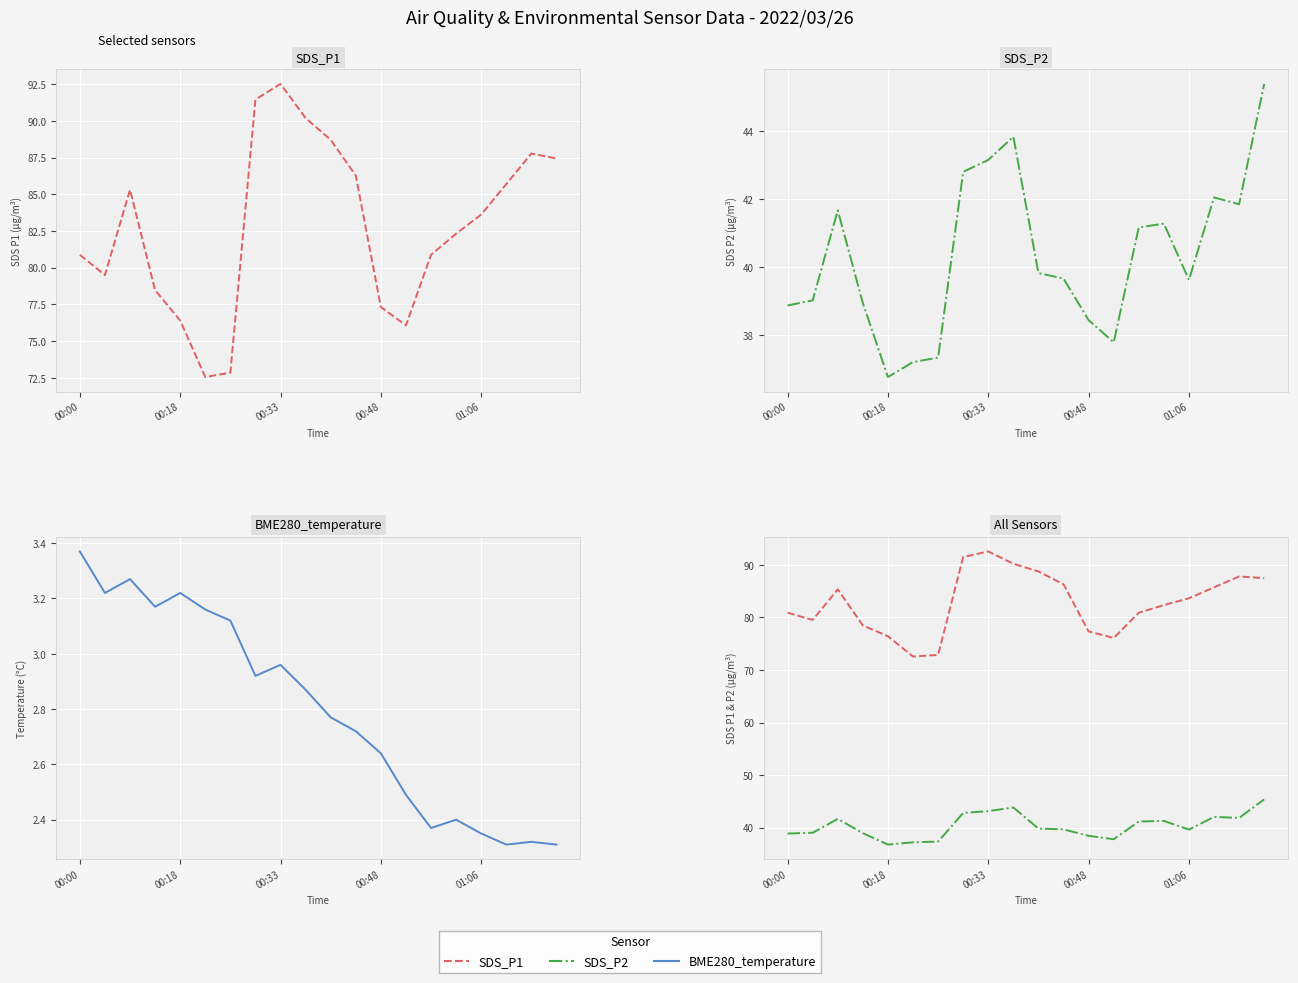

How many data points in SDS P2 are less than 39?

7